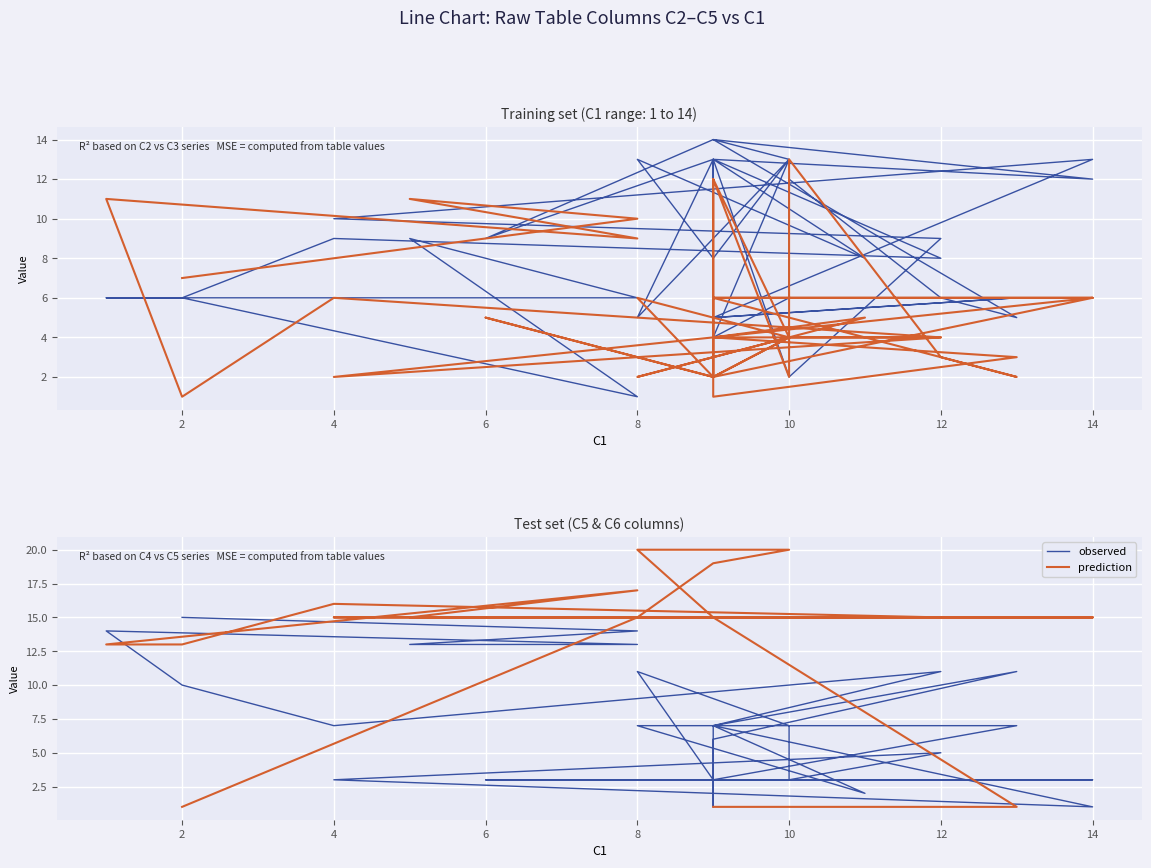

What is the value of the prediction point at the 20th from the left?

15